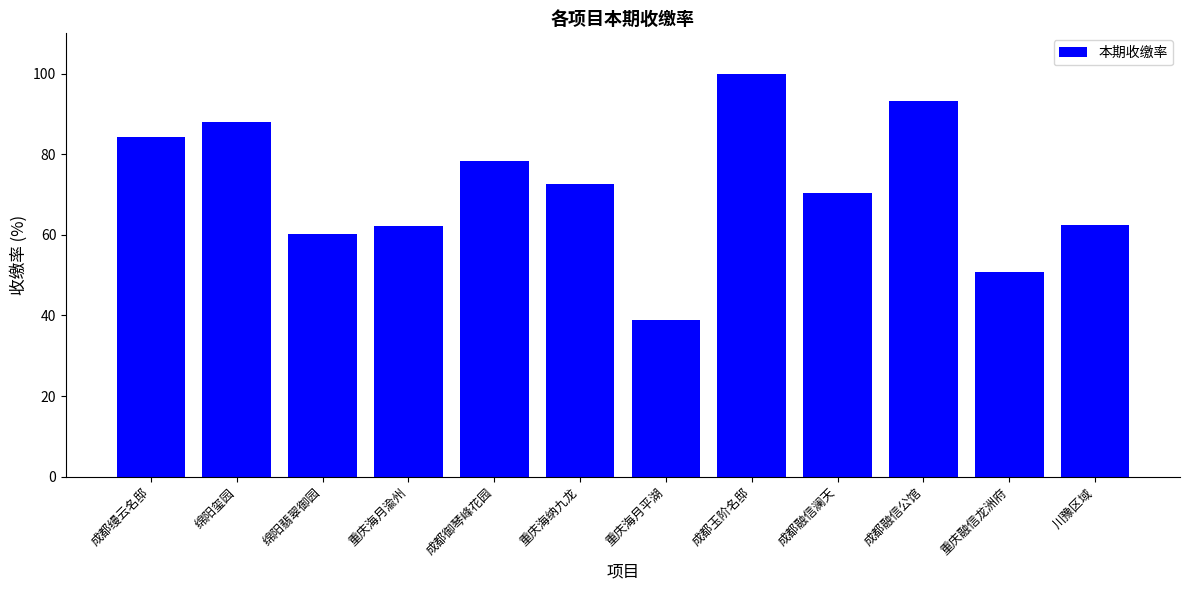

What is the change in value from 成都缦云名邸 to 川豫区域?

-21.8